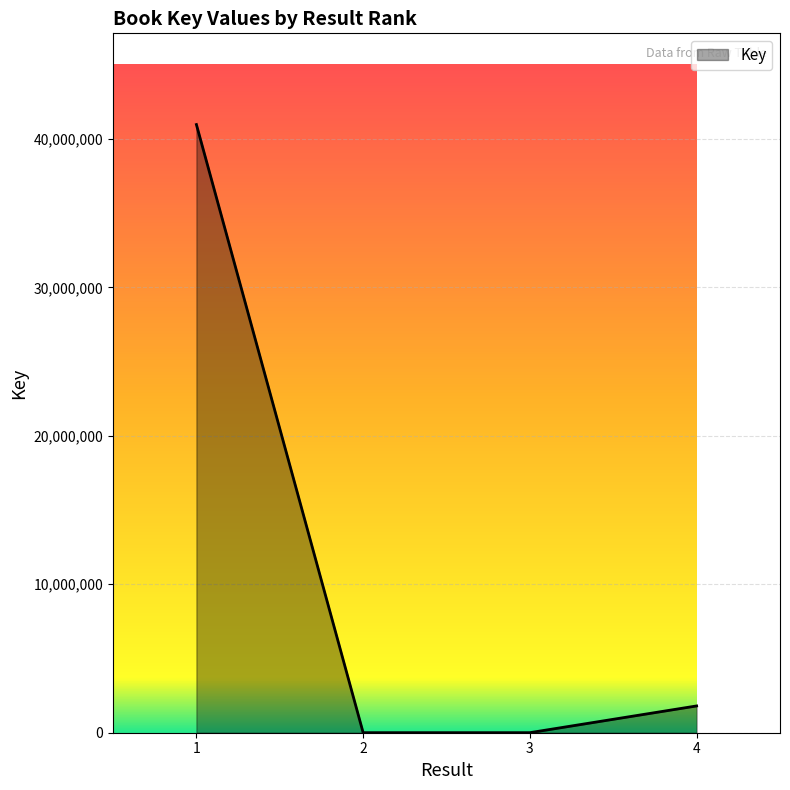

What is the maximum value shown in the chart?

40961979